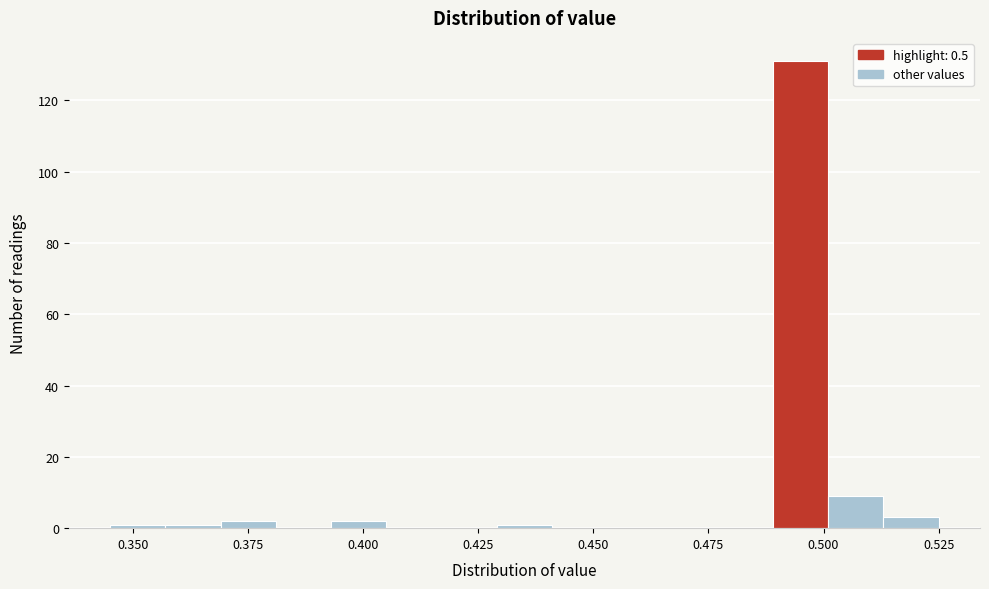

Around what value on the x-axis is the tallest bar? Give the approximate position of its centre, as read against the axis.

0.495